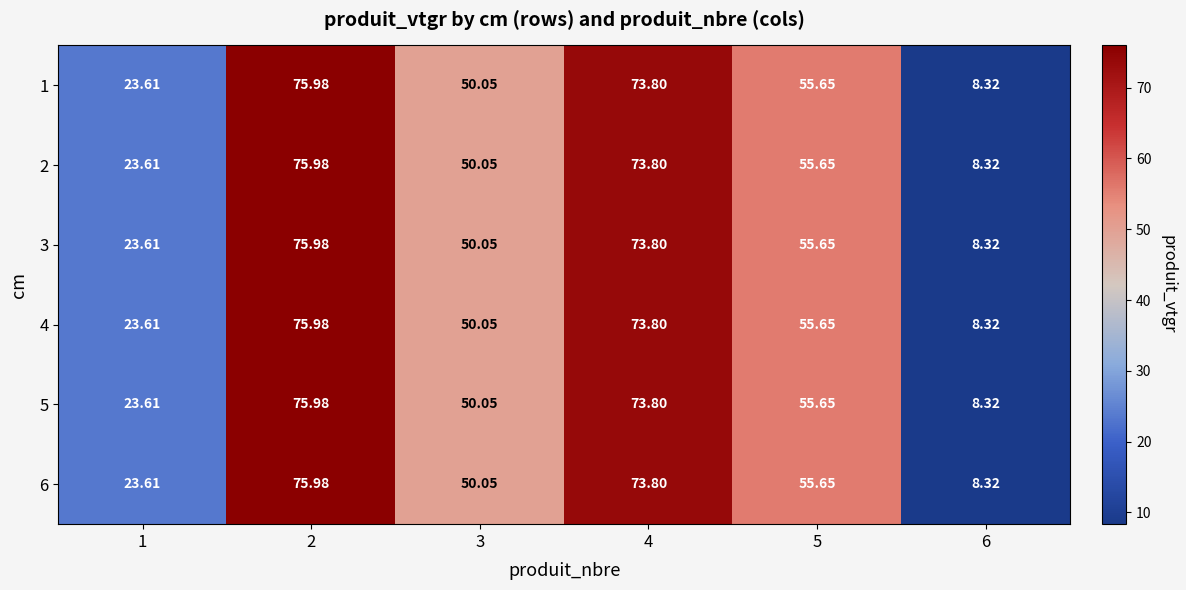

At how many categories does at least one series exceed 48?

4